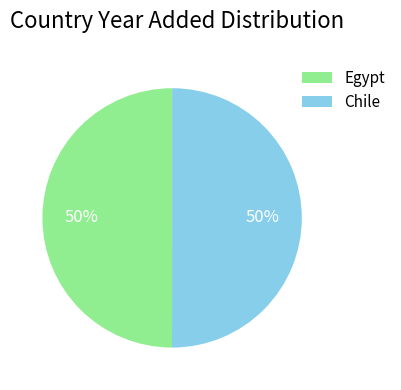

What is the ratio of the value at Egypt to the value at Chile?

1.0